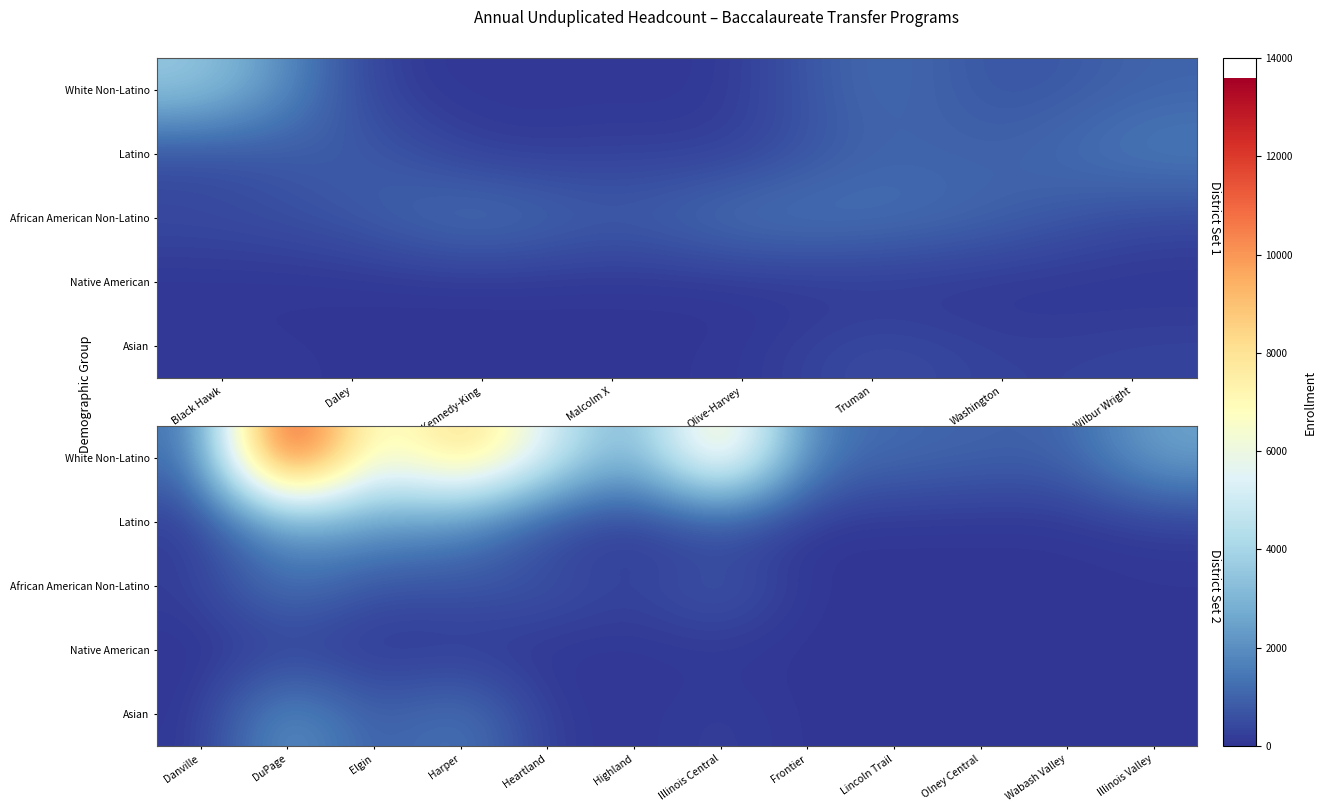

What is the difference between the Asian values at Elgin and Wabash Valley?

748